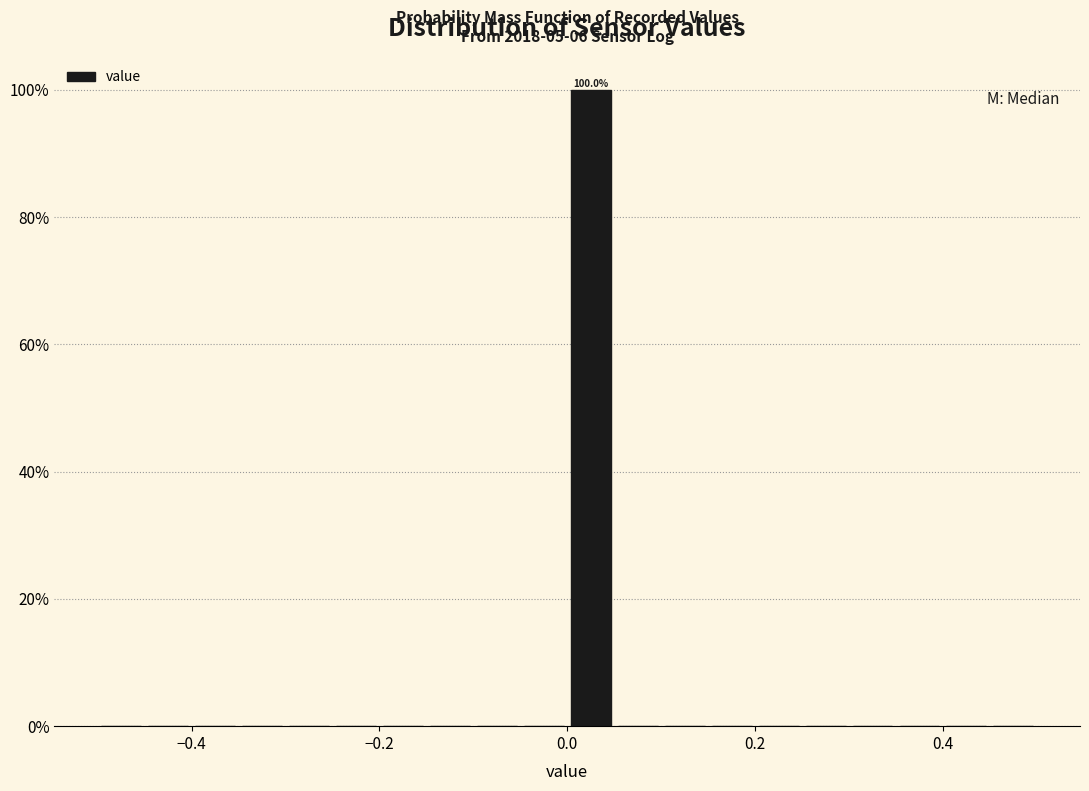

Around what value on the x-axis is the tallest bar? Give the approximate position of its centre, as read against the axis.

0.02